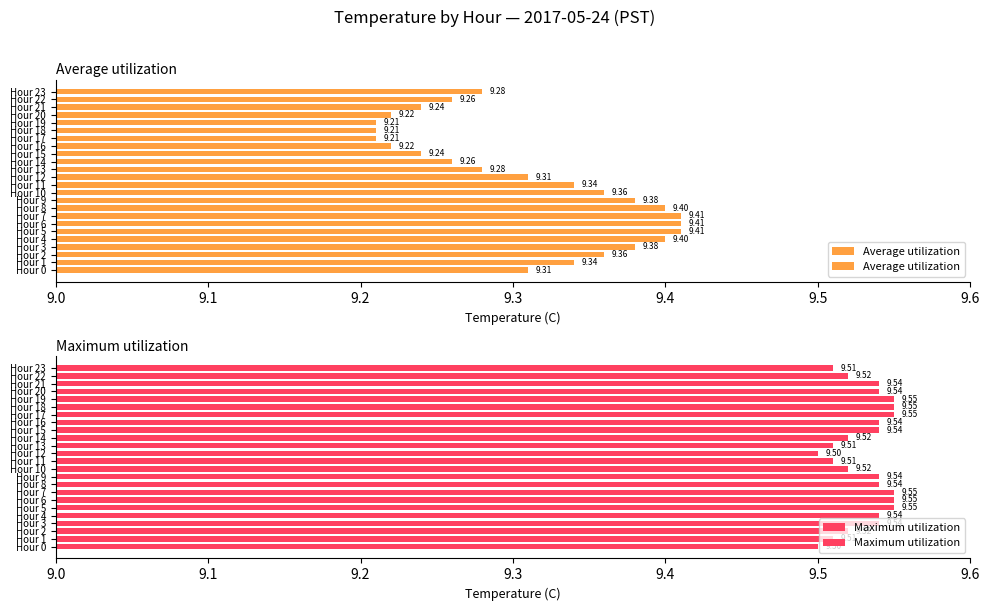

The Maximum utilization series shows 12.4 at Hour 2. True or false?

False